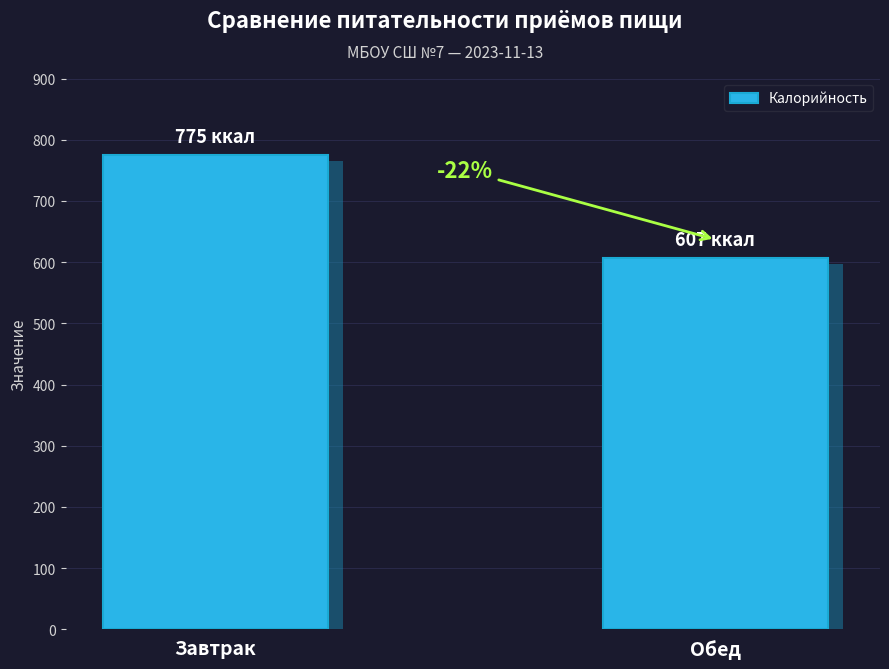

What is the maximum value shown in the chart?

775